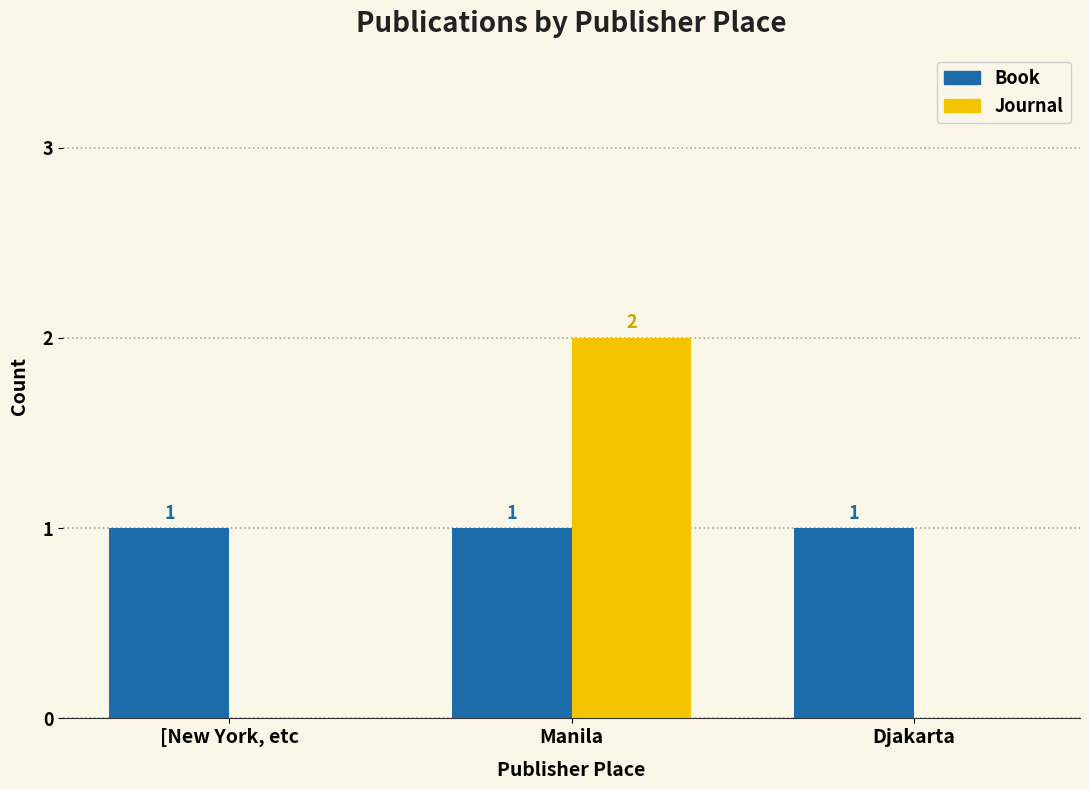

Which category has the highest value across all series?

Manila